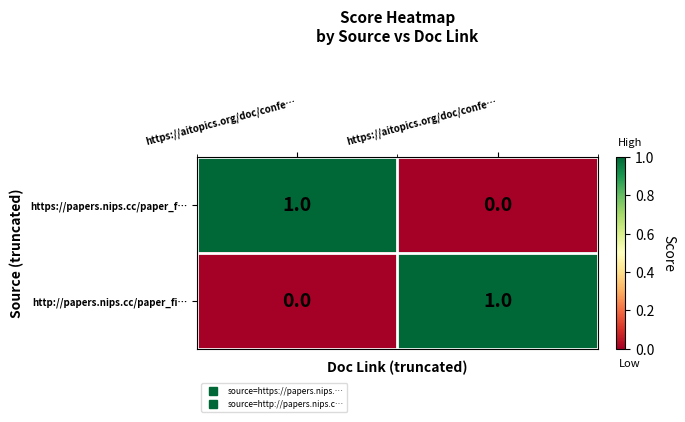

Count the number of categories in the chart.

2